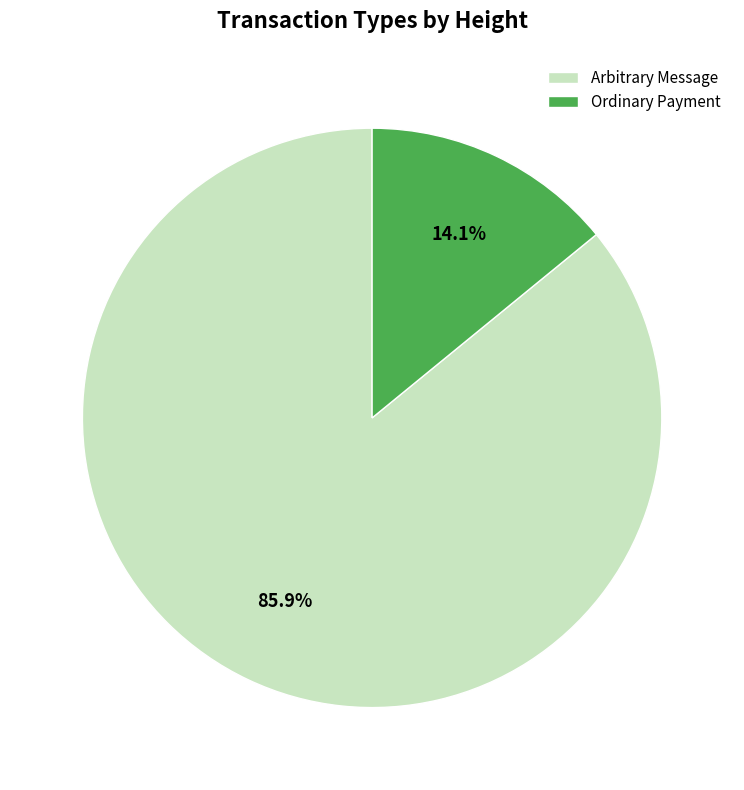

The Ordinary Payment slice represents 14% of the pie. True or false?

True